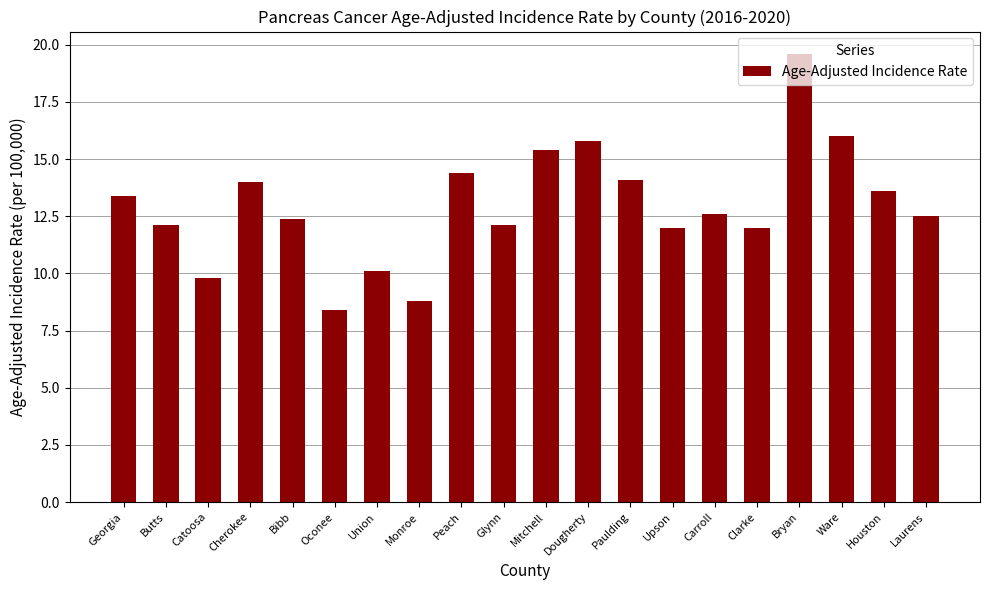

Between Cherokee and Union, which is larger?

Cherokee